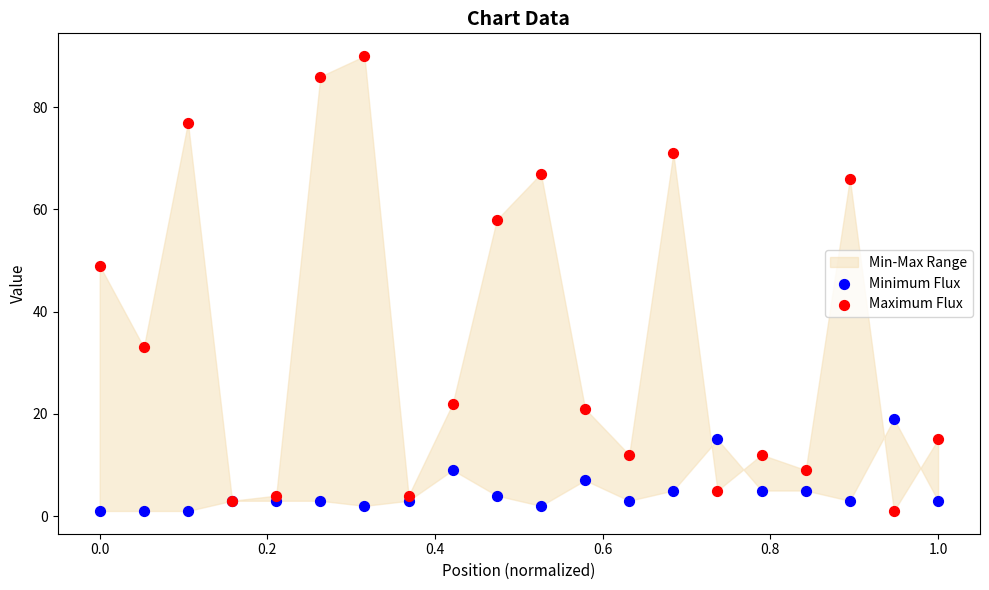

Across all series, what Y value is closest to 45?

49